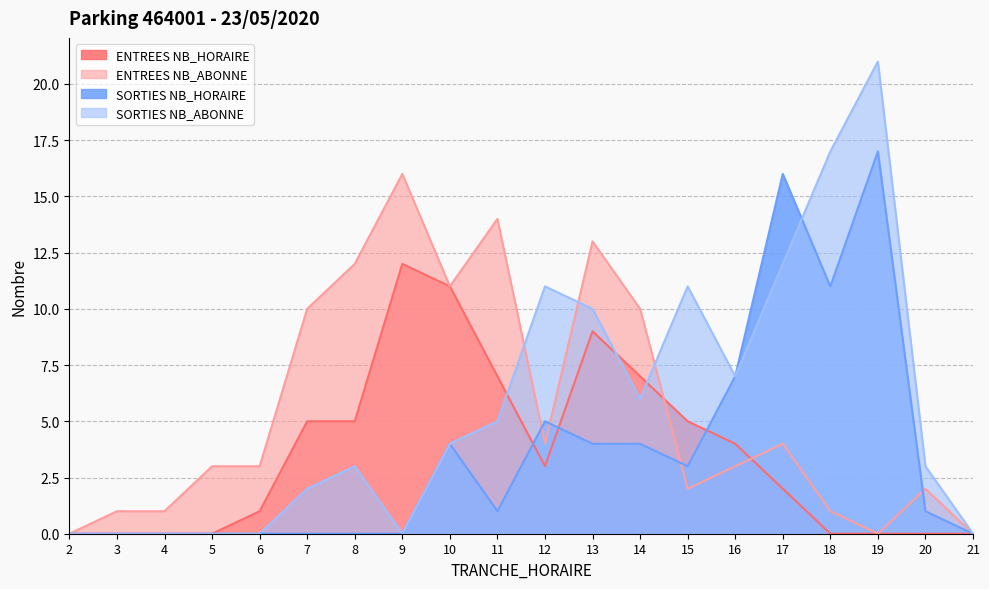

Where is the first local maximum for ENTREES NB_ABONNE?

9